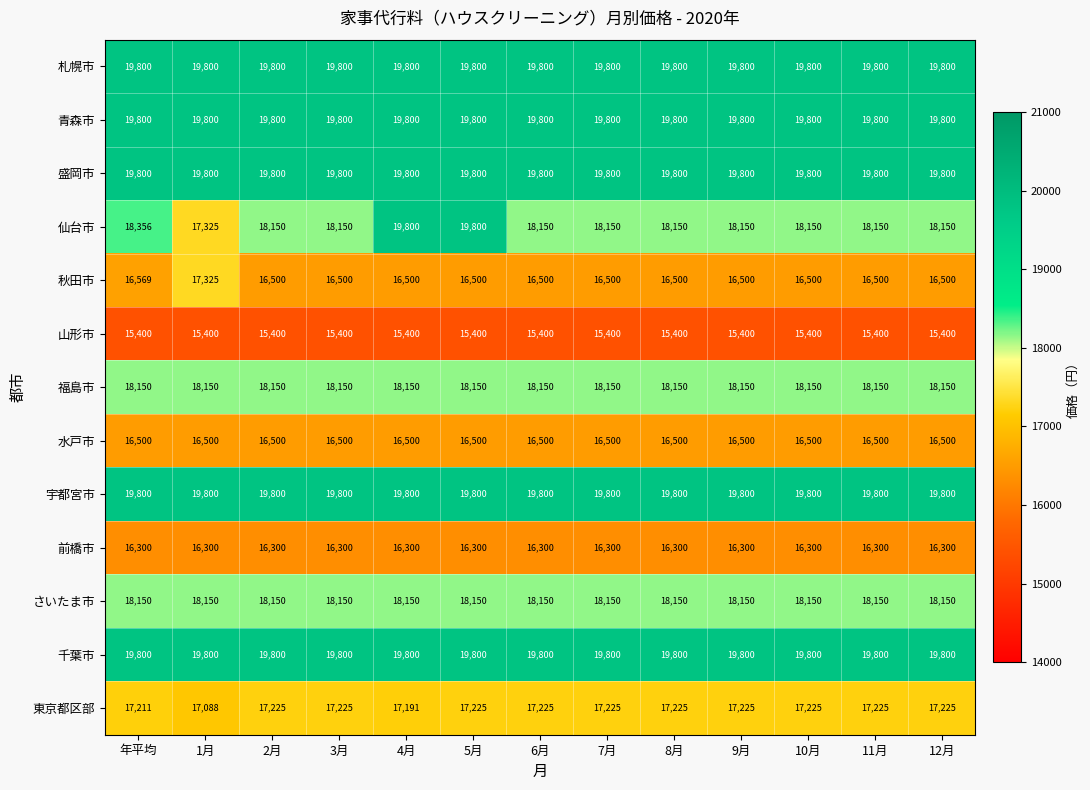

What is the spread (max minus min) of values at 11月?

4400